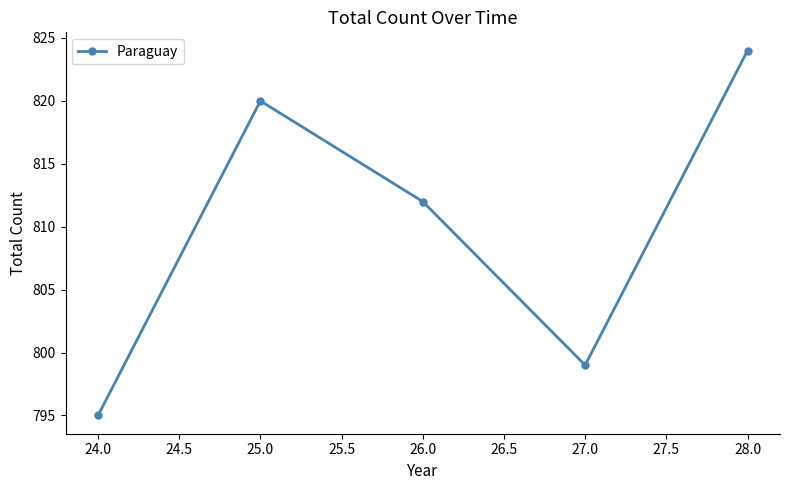

What is the sum of all values?

4050